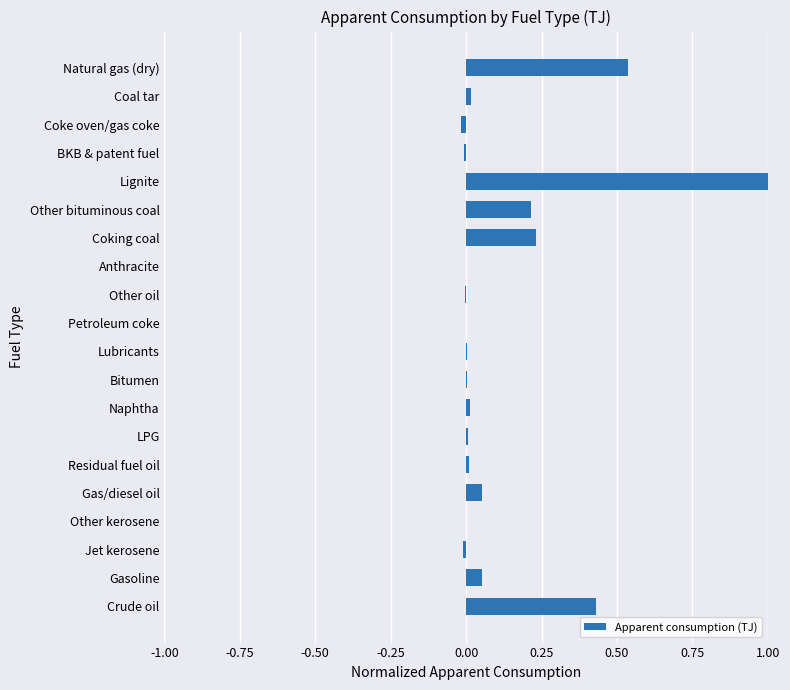

Are the bars horizontal?

Yes